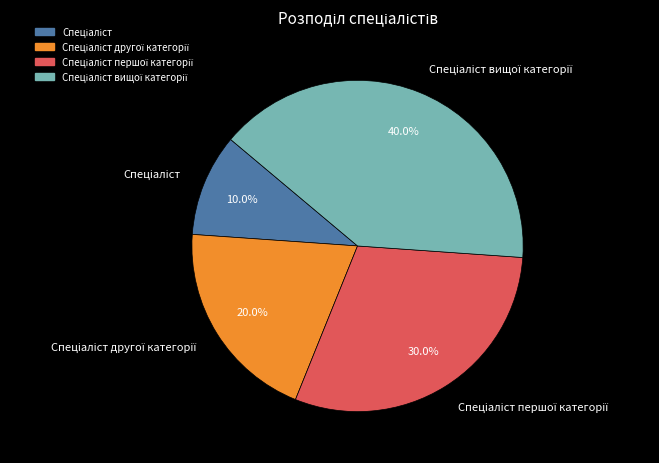

Is there a majority slice in this chart?

No